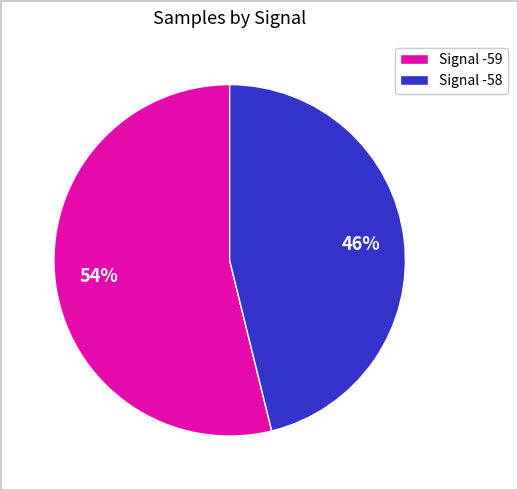

What is the largest slice in the pie chart?

Signal -59